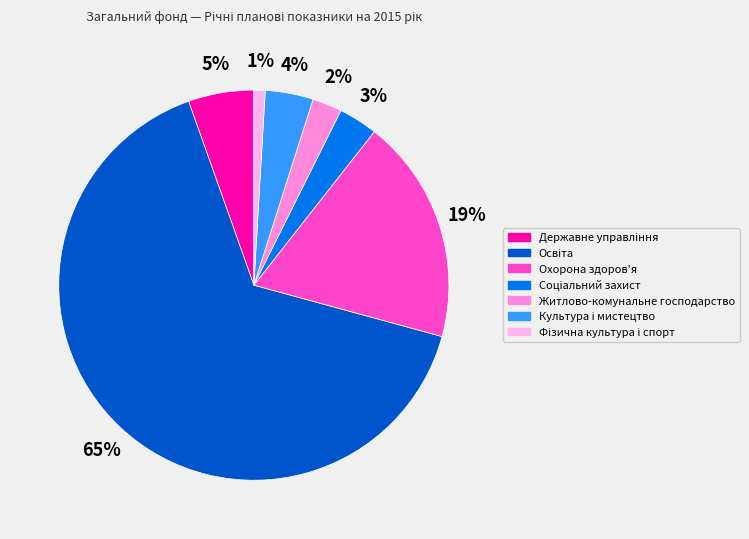

Is it true that Житлово-комунальне господарство is 10% of the pie?

False